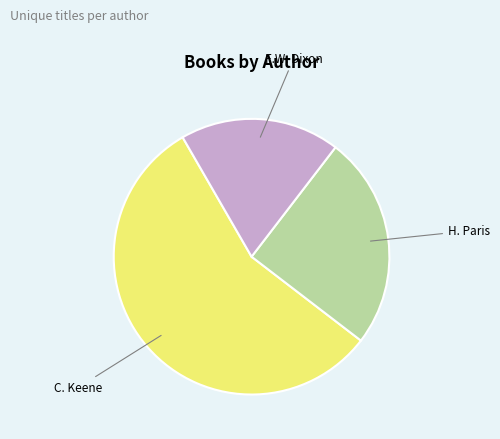

How many slices are in this pie chart?

3